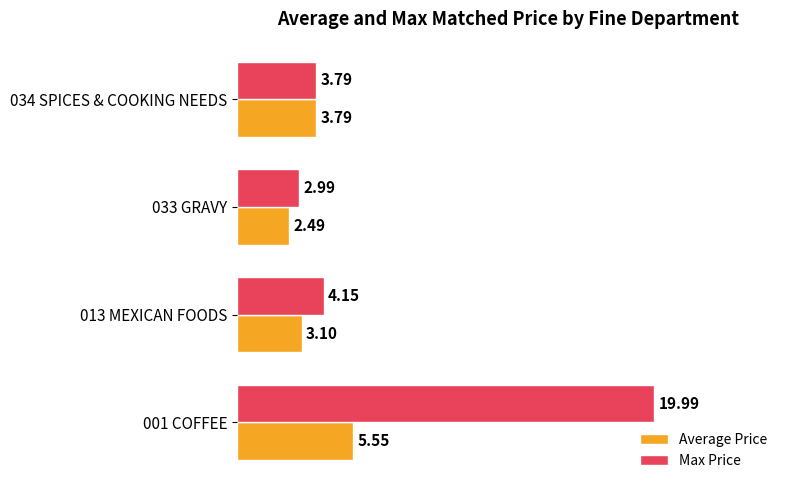

Which series has the widest spread of values?

Max Price